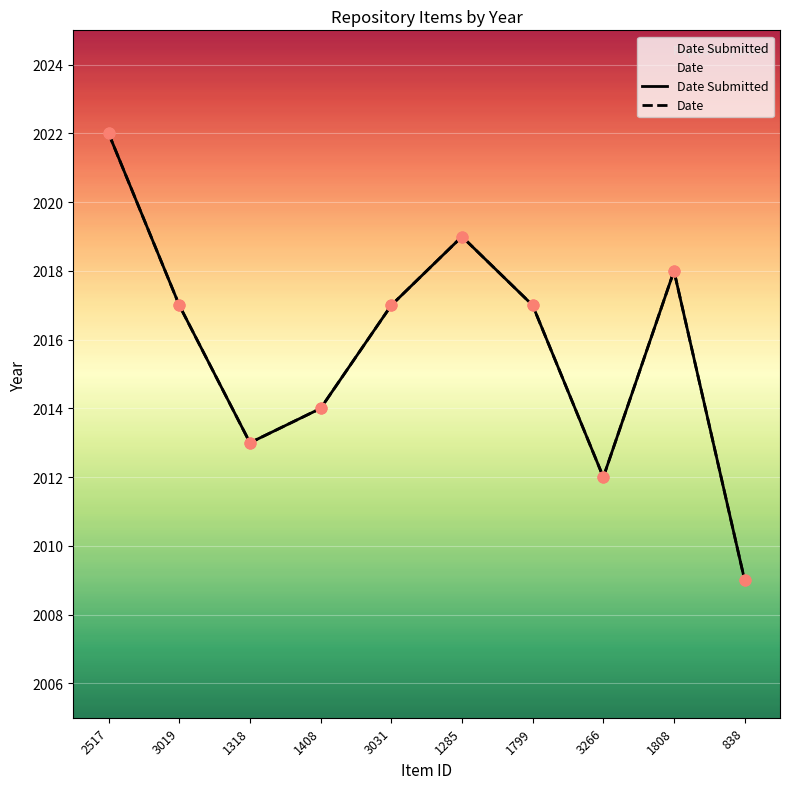

Which series reaches the minimum Y coordinate?

Date Submitted